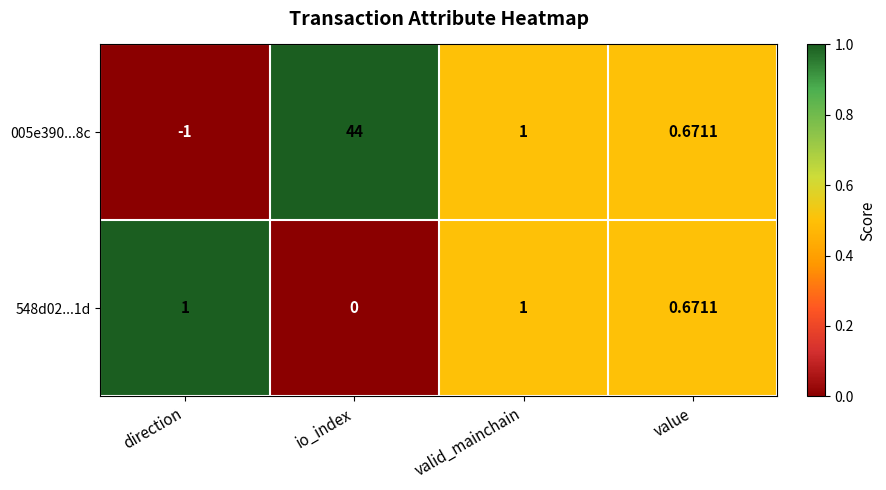

At which label is 548d02...1d closest to 0?

io_index